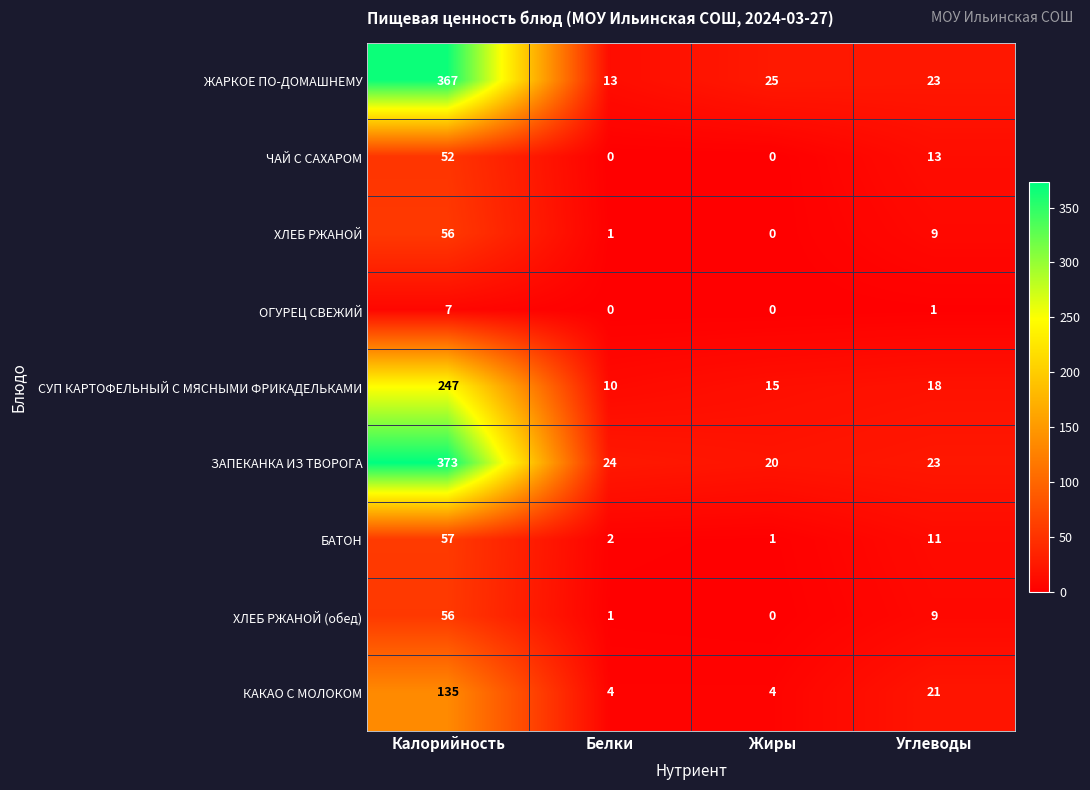

What is the difference between the second highest and minimum values in the ЖАРКОЕ ПО-ДОМАШНЕМУ series?

12